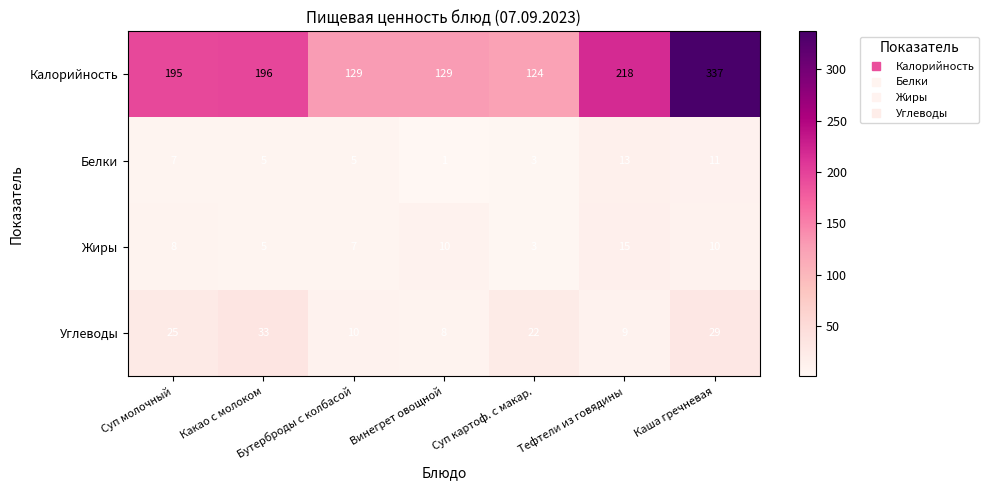

Count the number of categories in the chart.

7